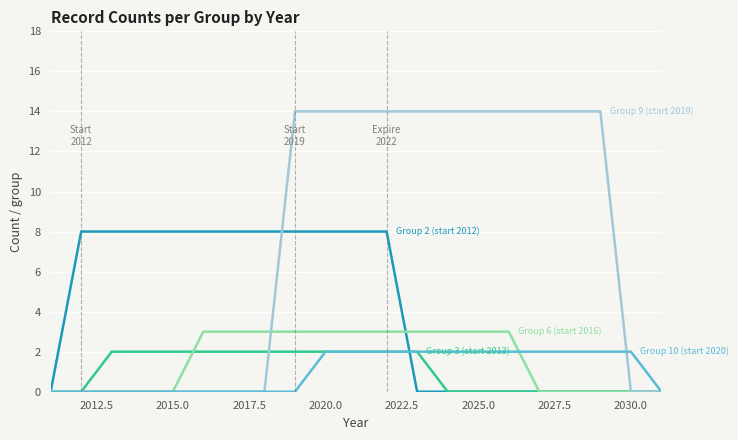

What is the greatest value displayed?

14